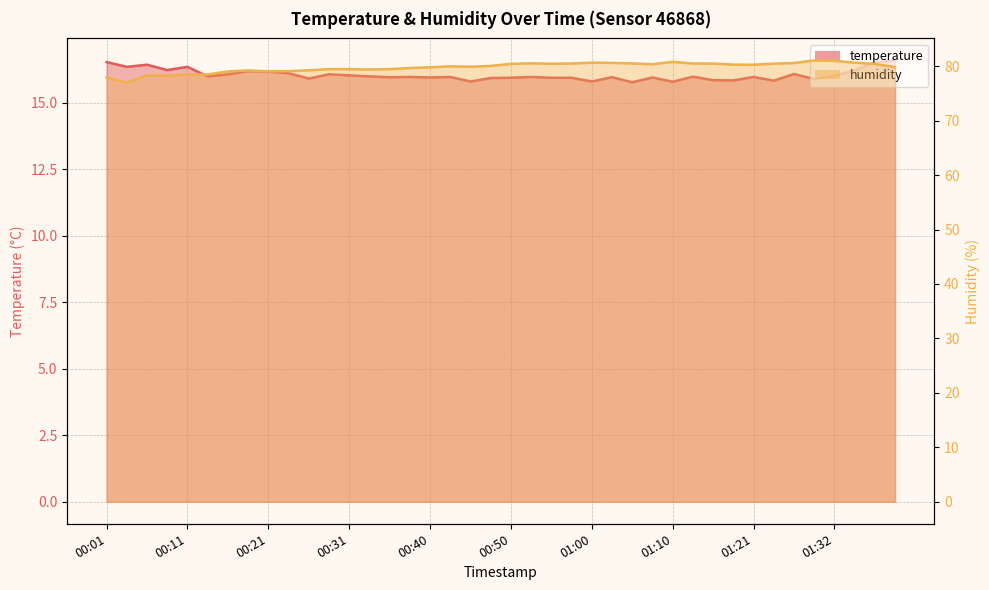

The humidity series shows 77.0 at 00:03. True or false?

True